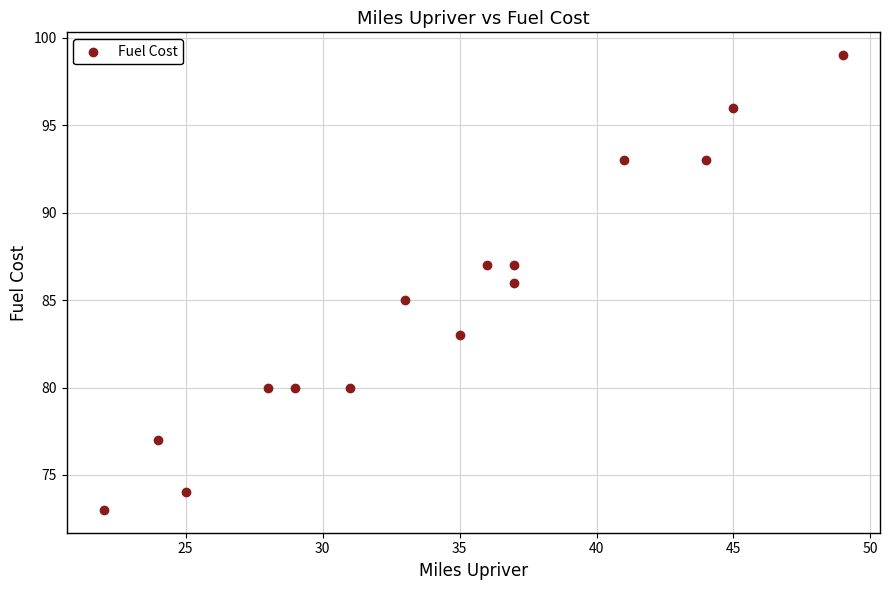

List the coordinates of all points as (X, Y) pairs, reading left to right.

(22, 73)  (24, 77)  (25, 74)  (28, 80)  (29, 80)  (31, 80)  (33, 85)  (35, 83)  (36, 87)  (37, 86)  (37, 87)  (41, 93)  (44, 93)  (45, 96)  (49, 99)